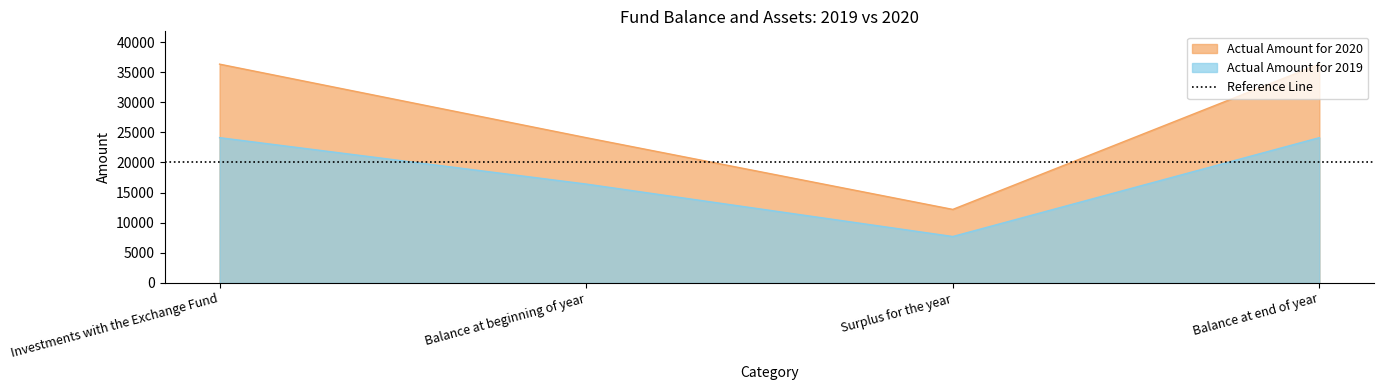

What is the label of the 1st point from the right?

Balance at end of year